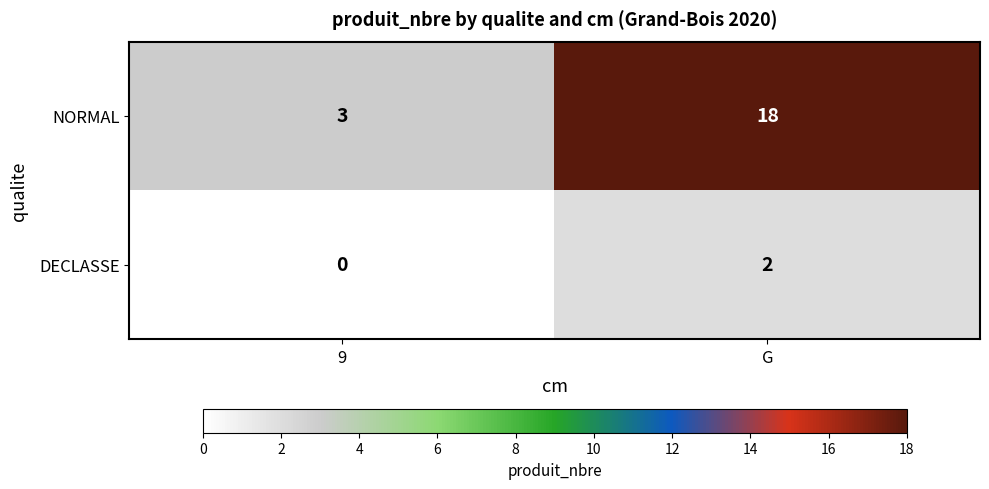

Rank the series at G from highest to lowest value.

NORMAL, DECLASSE